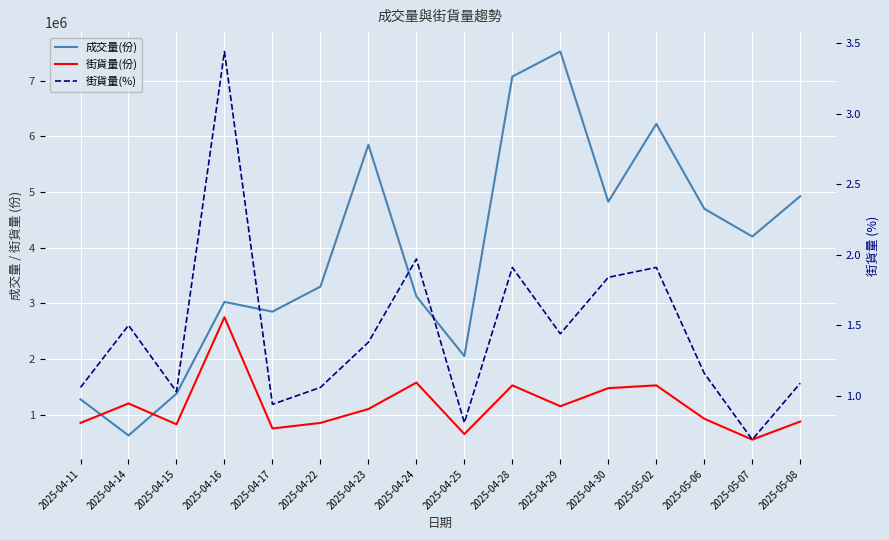

Does the chart display data point markers on the line(s)?

No